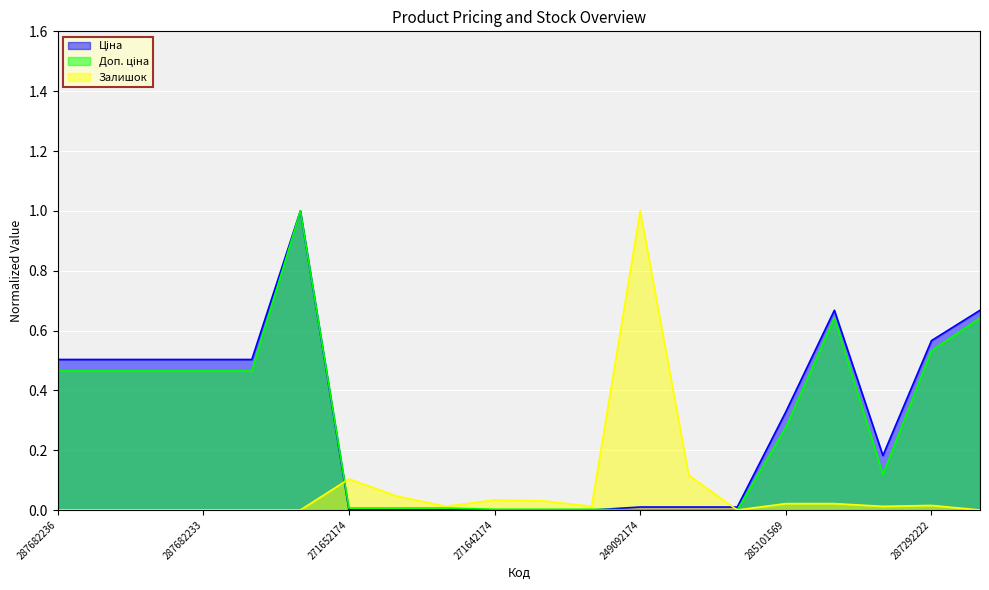

How many lines are shown in the chart?

3